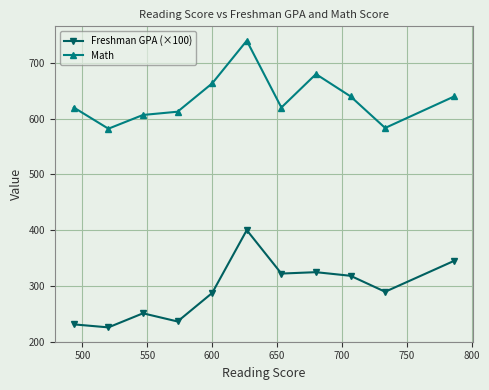

What is the maximum value for Freshman GPA (×100)?

400.0